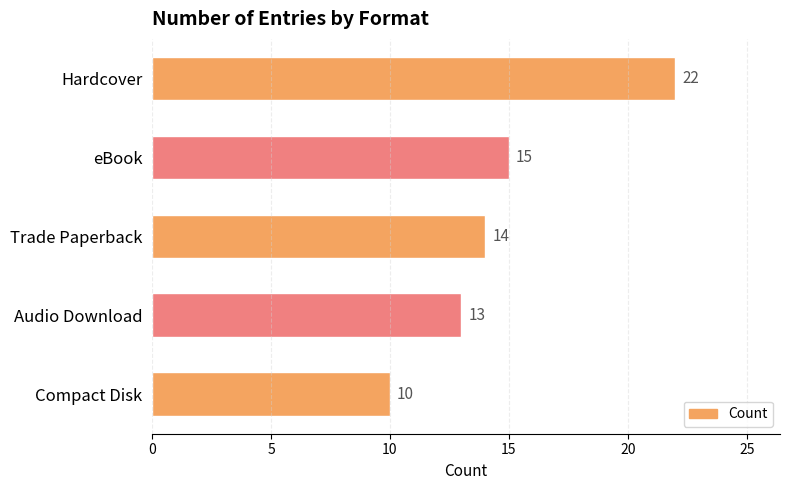

The chart shows a value of 13 at Audio Download. True or false?

True